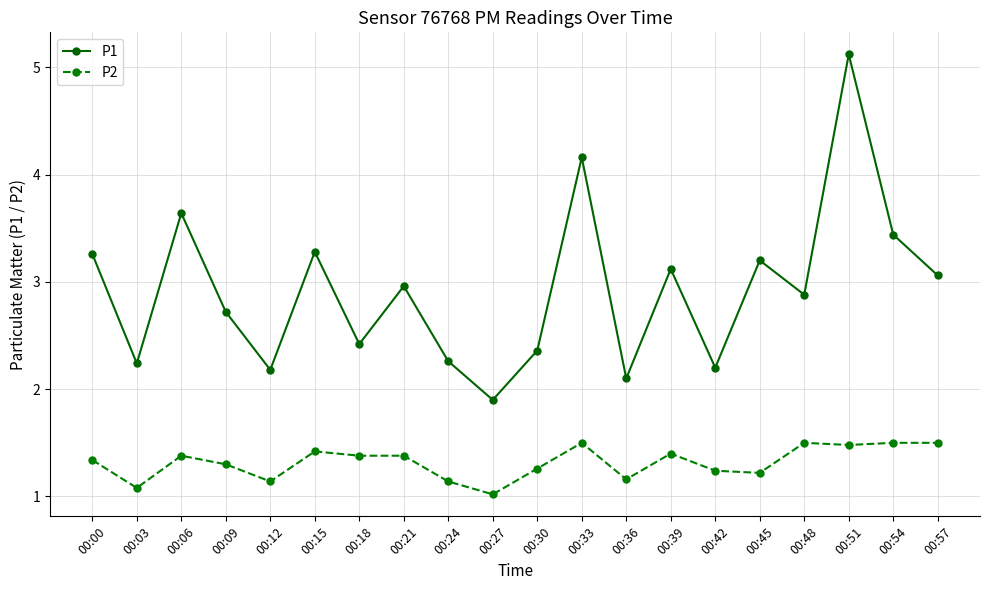

Which series has the widest spread of values?

P1